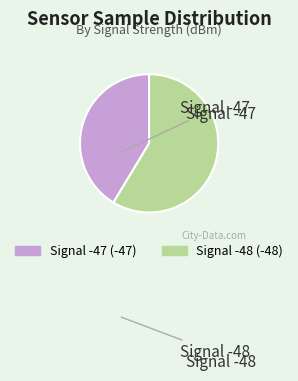

How many segments does this pie chart have?

2